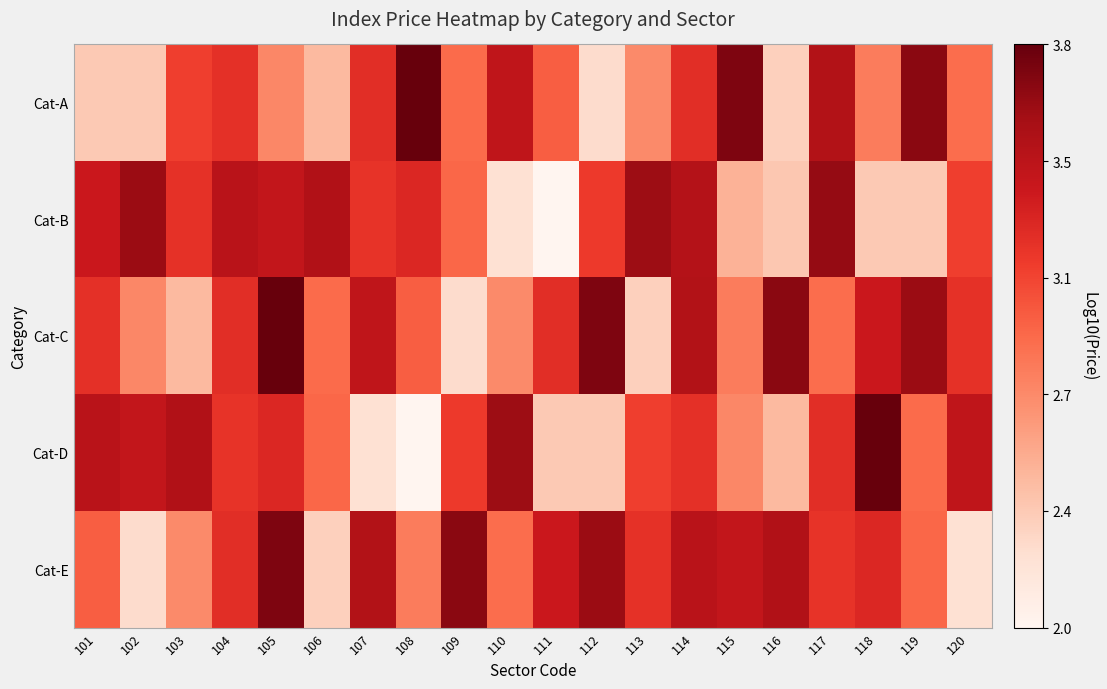

At which category does the chart reach its peak across all series?

108